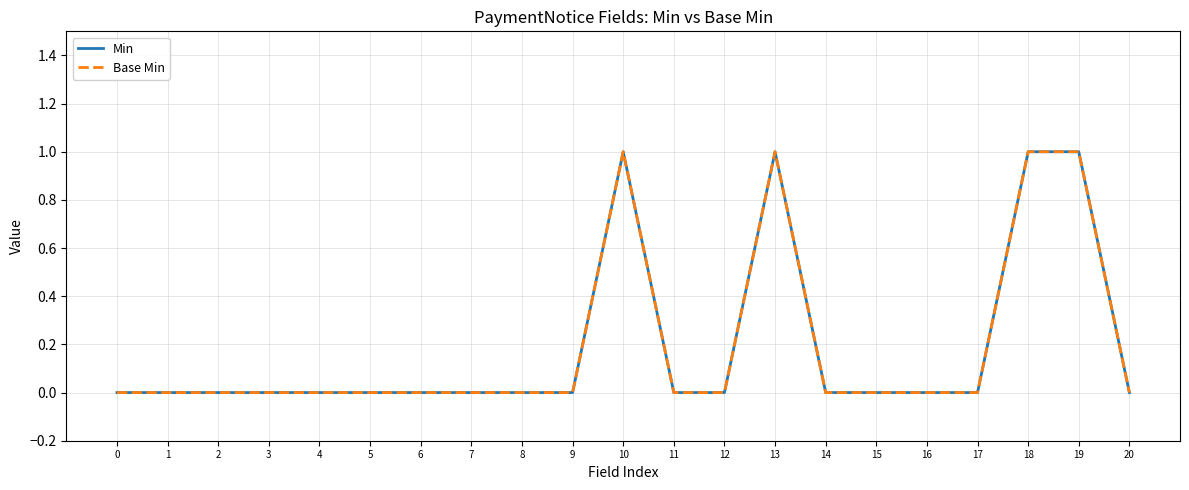

At how many categories does at least one series exceed 0?

4